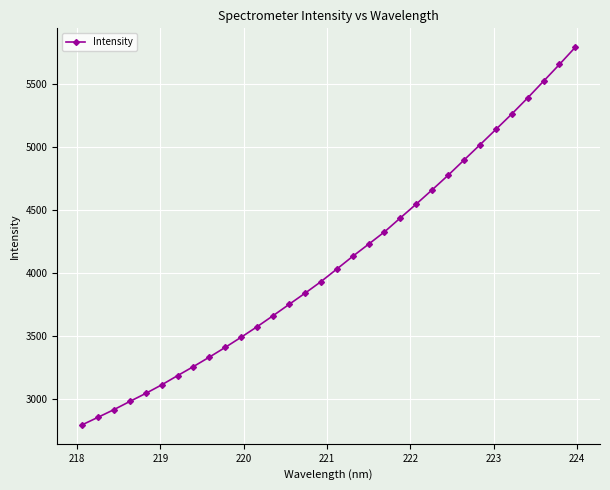

What is the value of the 9th point from the left?

3333.1